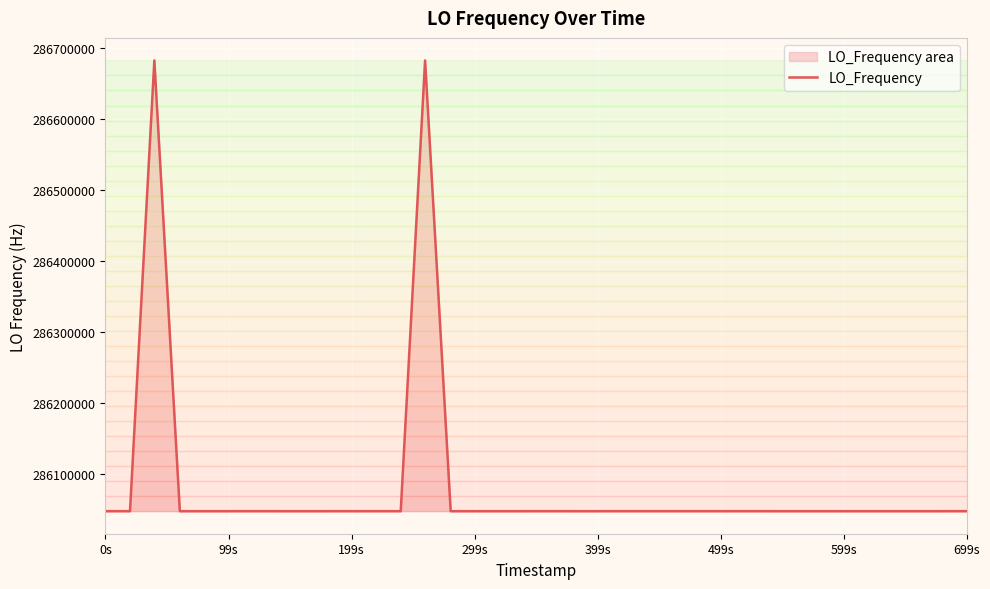

What is the greatest value displayed?

286682707.8